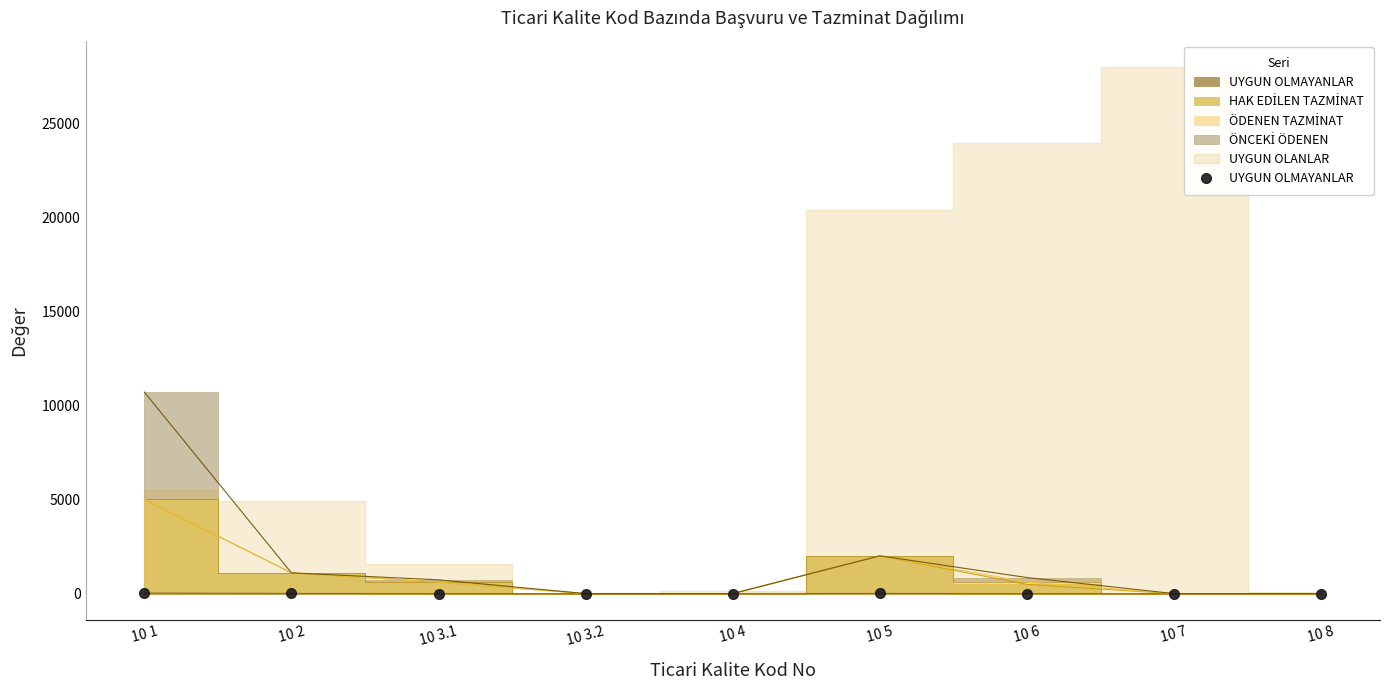

How many categories are shown in the chart?

9